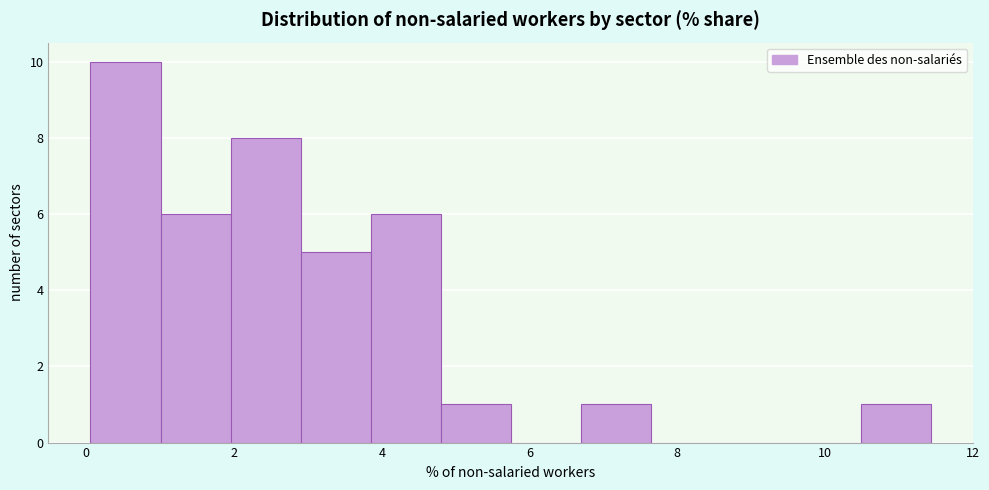

Reading left to right, list every bar in this chart as the range it spans on the x-axis followed by its height. Neither the bar edges nor the heights are printed on the chart, so give them approximately, as read against the axes.

0.0 to 1.0: 10
1.0 to 2.0: 6
2.0 to 3.0: 8
3.0 to 3.8: 5
3.8 to 4.8: 6
4.8 to 5.8: 1
5.8 to 6.6: 0
6.6 to 7.6: 1
7.6 to 8.6: 0
8.6 to 9.6: 0
9.6 to 10.4: 0
10.4 to 11.4: 1